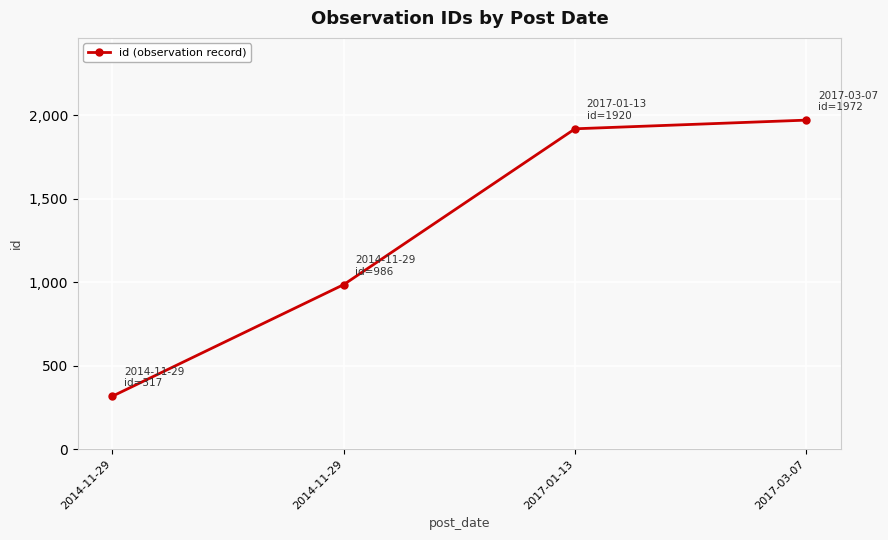

What is the value of the 3rd point from the left?

1920